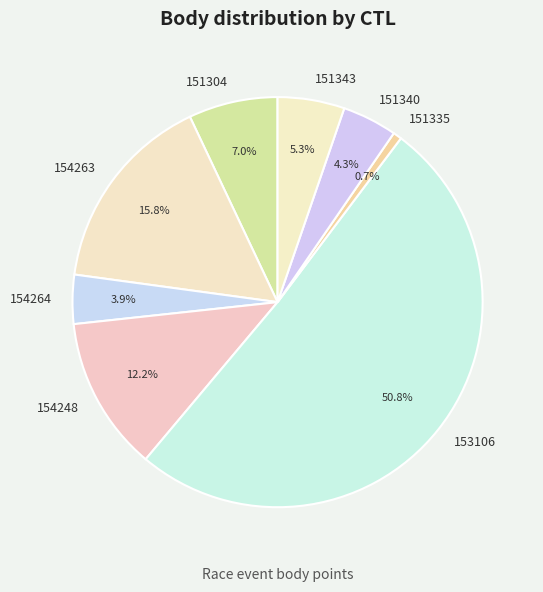

Between 151340 and 153106, which is larger?

153106